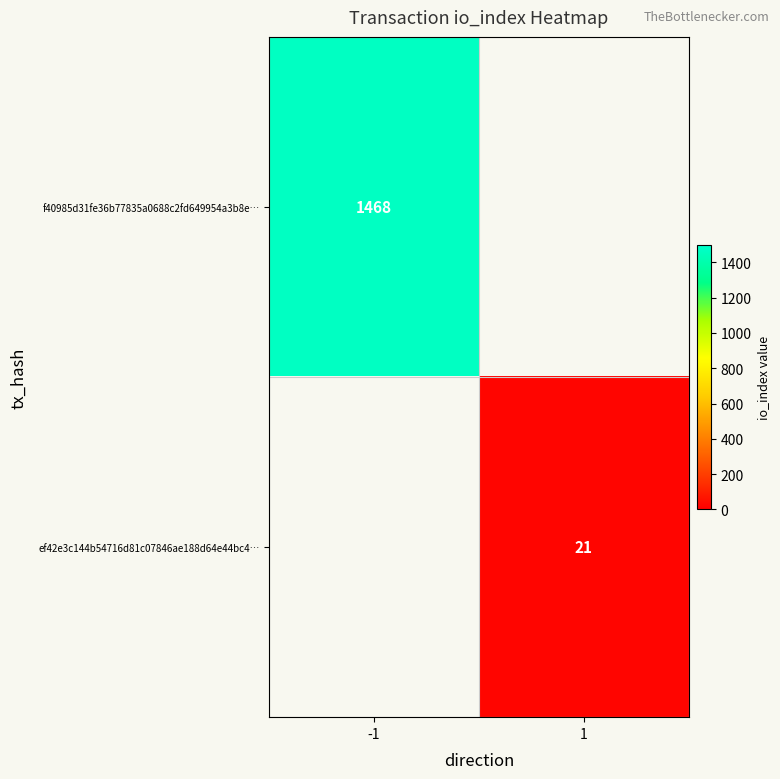

Between 1 and -1, which is larger?

-1